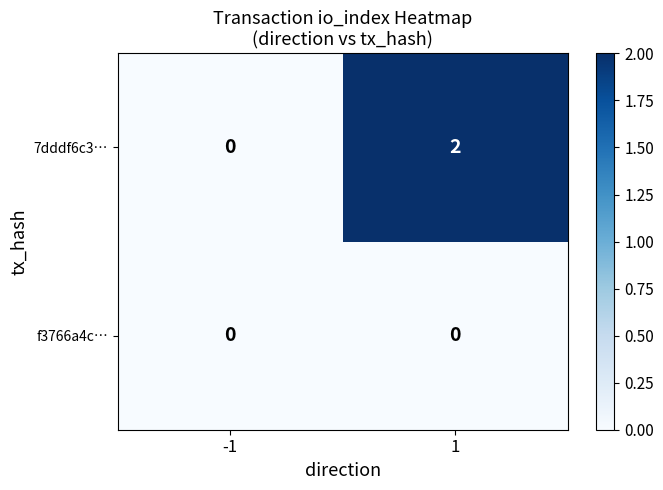

True or false: f3766a4c… has a value of 0 at 1.

True